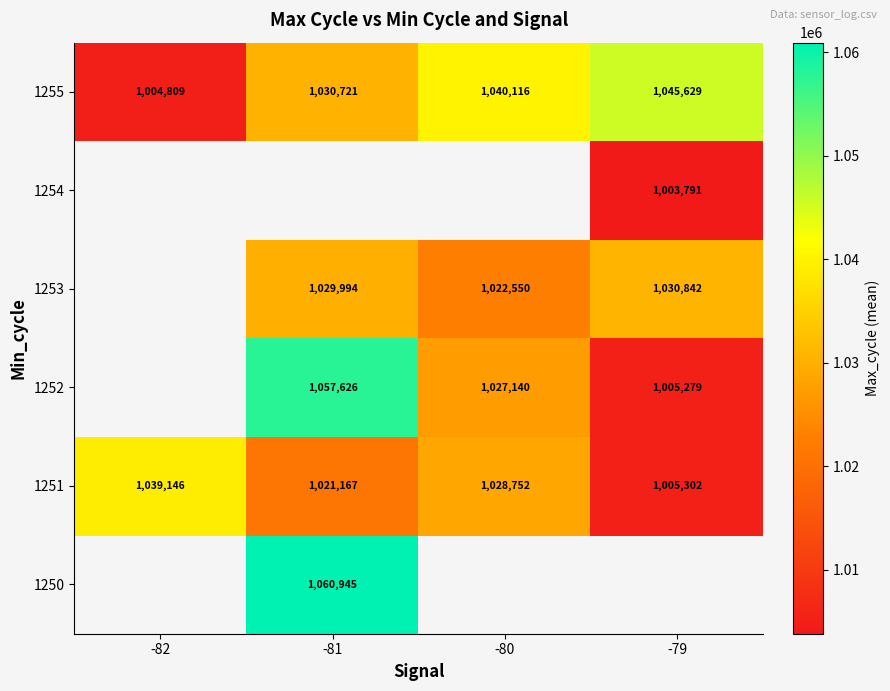

The value of 1254 at -79 is 1003791. True or false?

True